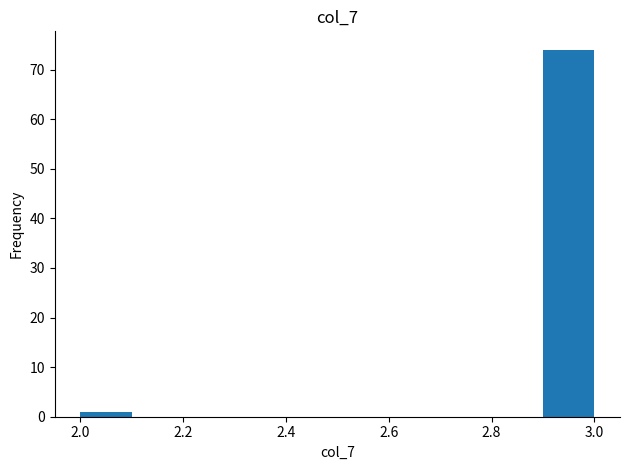

Reading left to right, transcribe this chart: for each bar, give the range it covers on the x-axis and its height. The values are not printed on the chart, so give them approximately, as read against the axis.

2.0 to 2.1: 1
2.1 to 2.2: 0
2.2 to 2.3: 0
2.3 to 2.4: 0
2.4 to 2.5: 0
2.5 to 2.6: 0
2.6 to 2.7: 0
2.7 to 2.8: 0
2.8 to 2.9: 0
2.9 to 3.0: 74